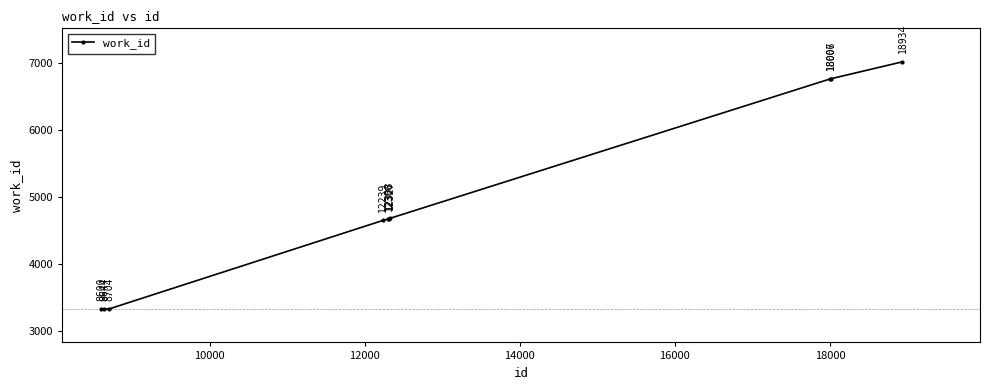

What is the maximum value shown in the chart?

7020